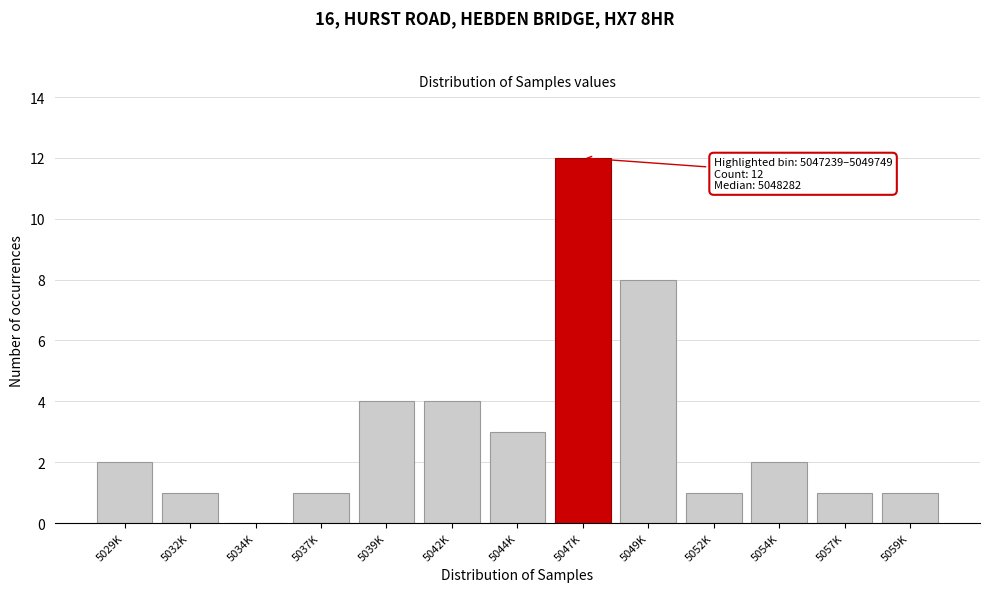

Reading left to right, what are all the values shown in this chart?

5029K=2	5032K=1	5034K=0	5037K=1	5039K=4	5042K=4	5044K=3	5047K=12	5049K=8	5052K=1	5054K=2	5057K=1	5059K=1